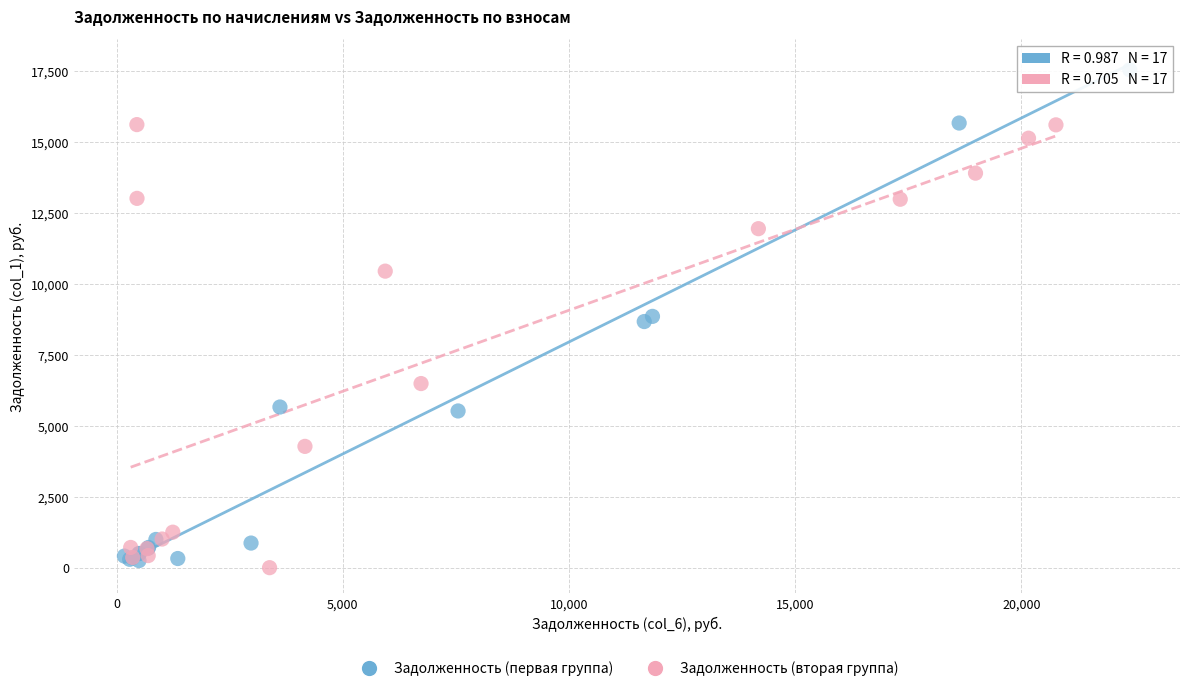

Which series reaches the maximum Y coordinate?

Задолженность (первая группа)